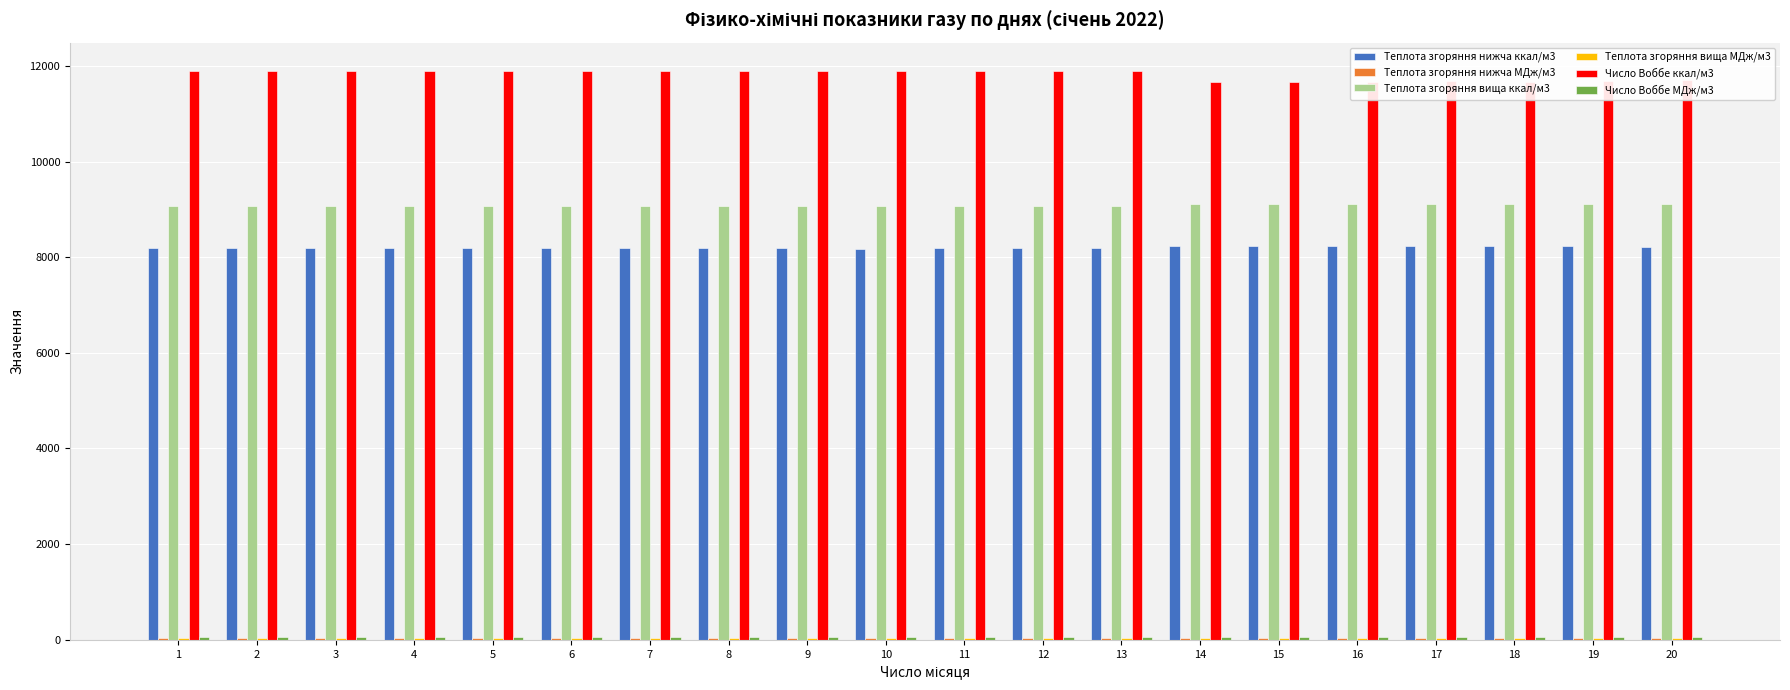

The value of Теплота згоряння вища ккал/м3 at 9 is 2578.7. True or false?

False